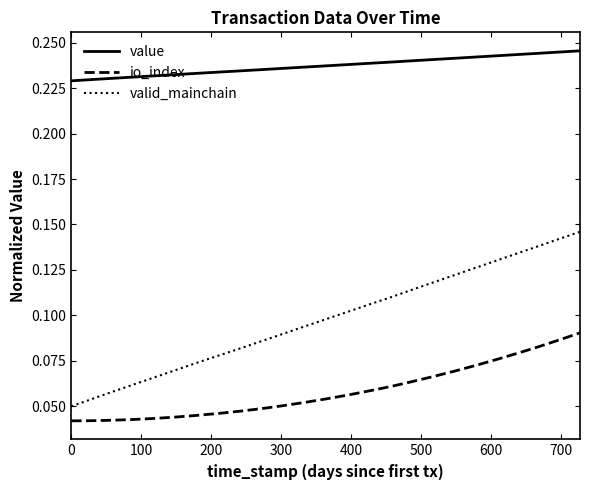

Rank the series by their maximum value, from lowest to highest.

io_index, valid_mainchain, value